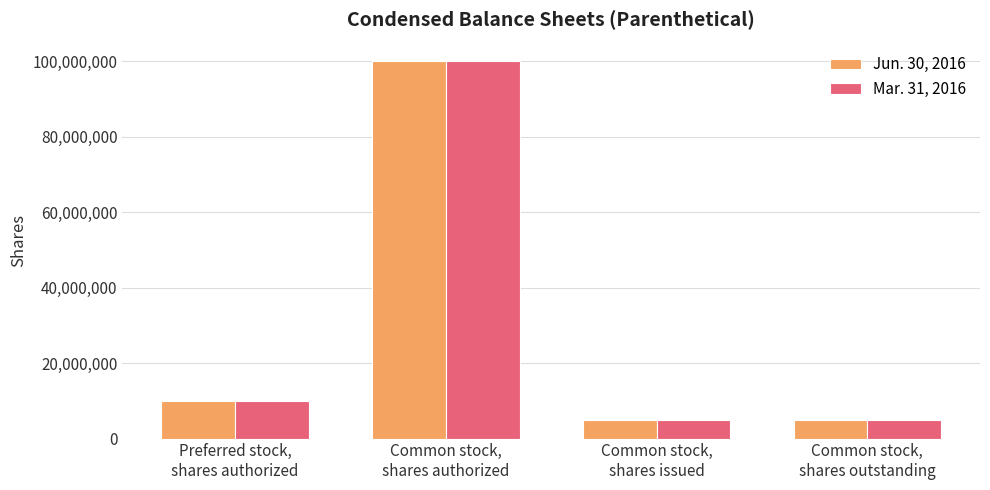

The value of Mar. 31, 2016 at Common stock,
shares authorized is 23365722. True or false?

False